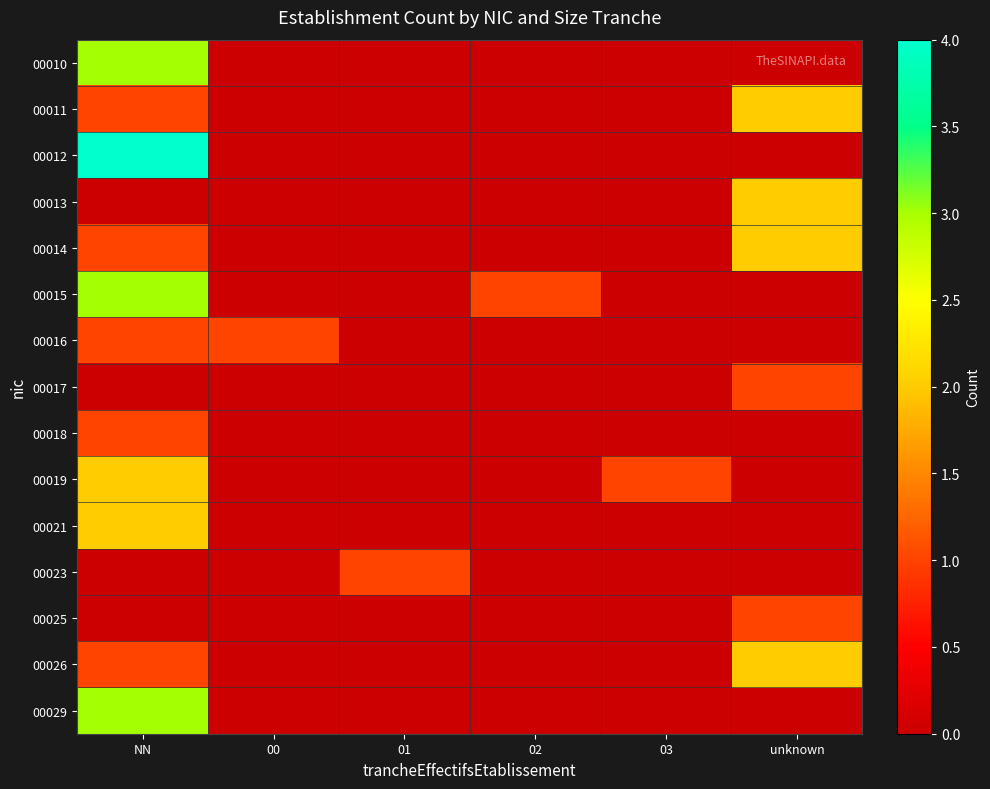

Between 00 and unknown, which is larger?

00